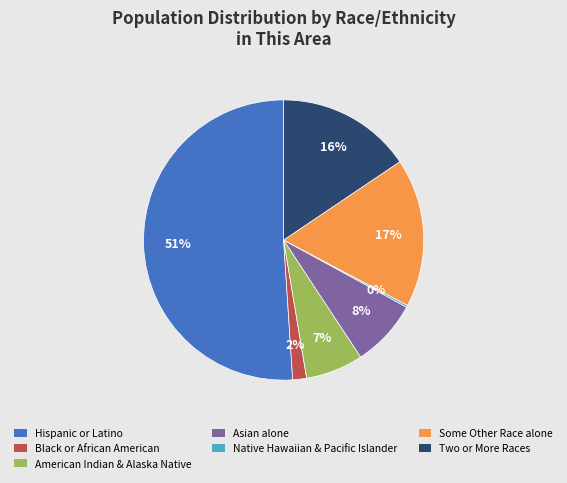

To the nearest percent, what is the average slice percentage?

14%